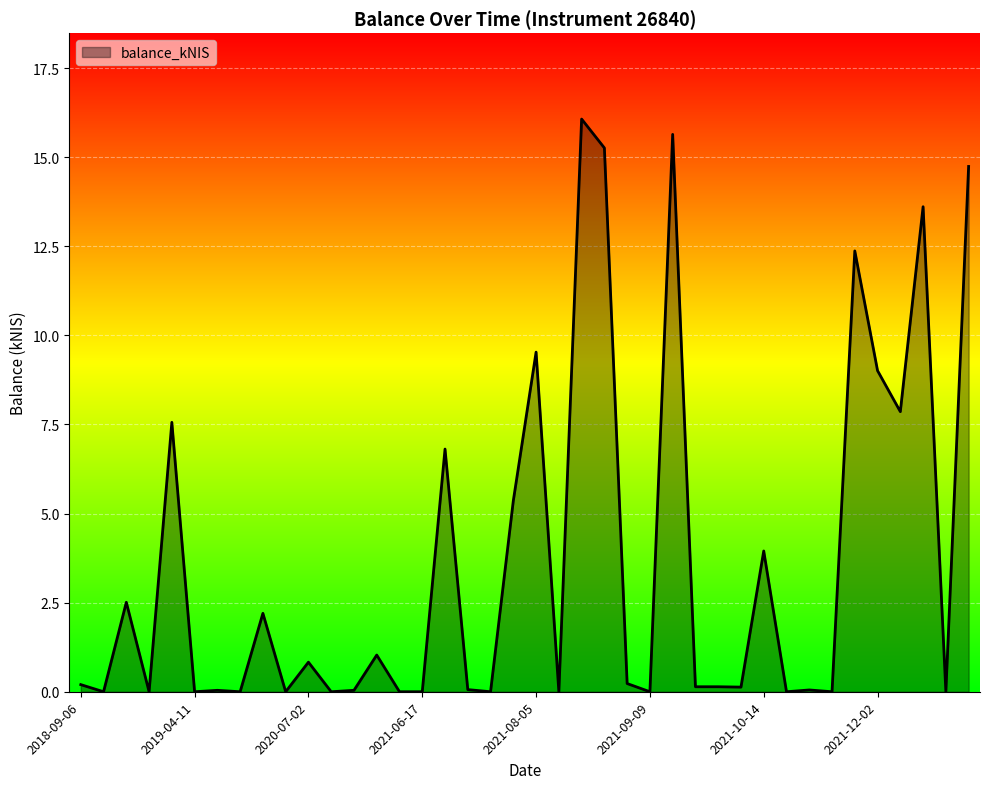

What is the difference between the maximum and minimum values?

16.1